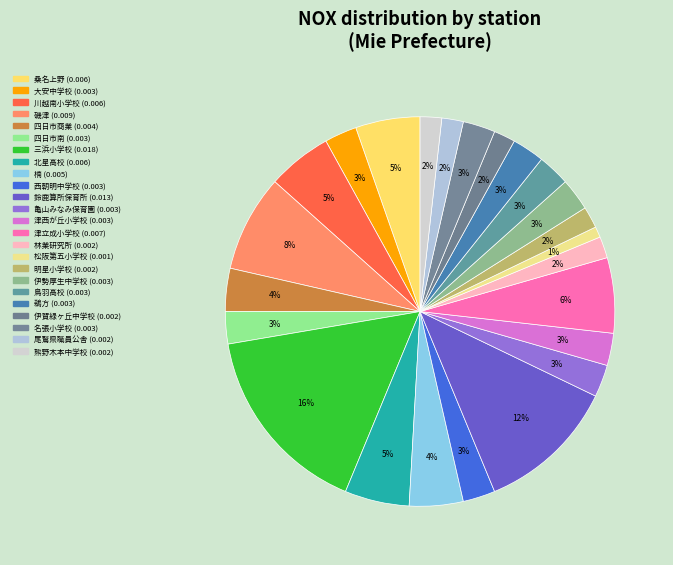

How many segments does this pie chart have?

24